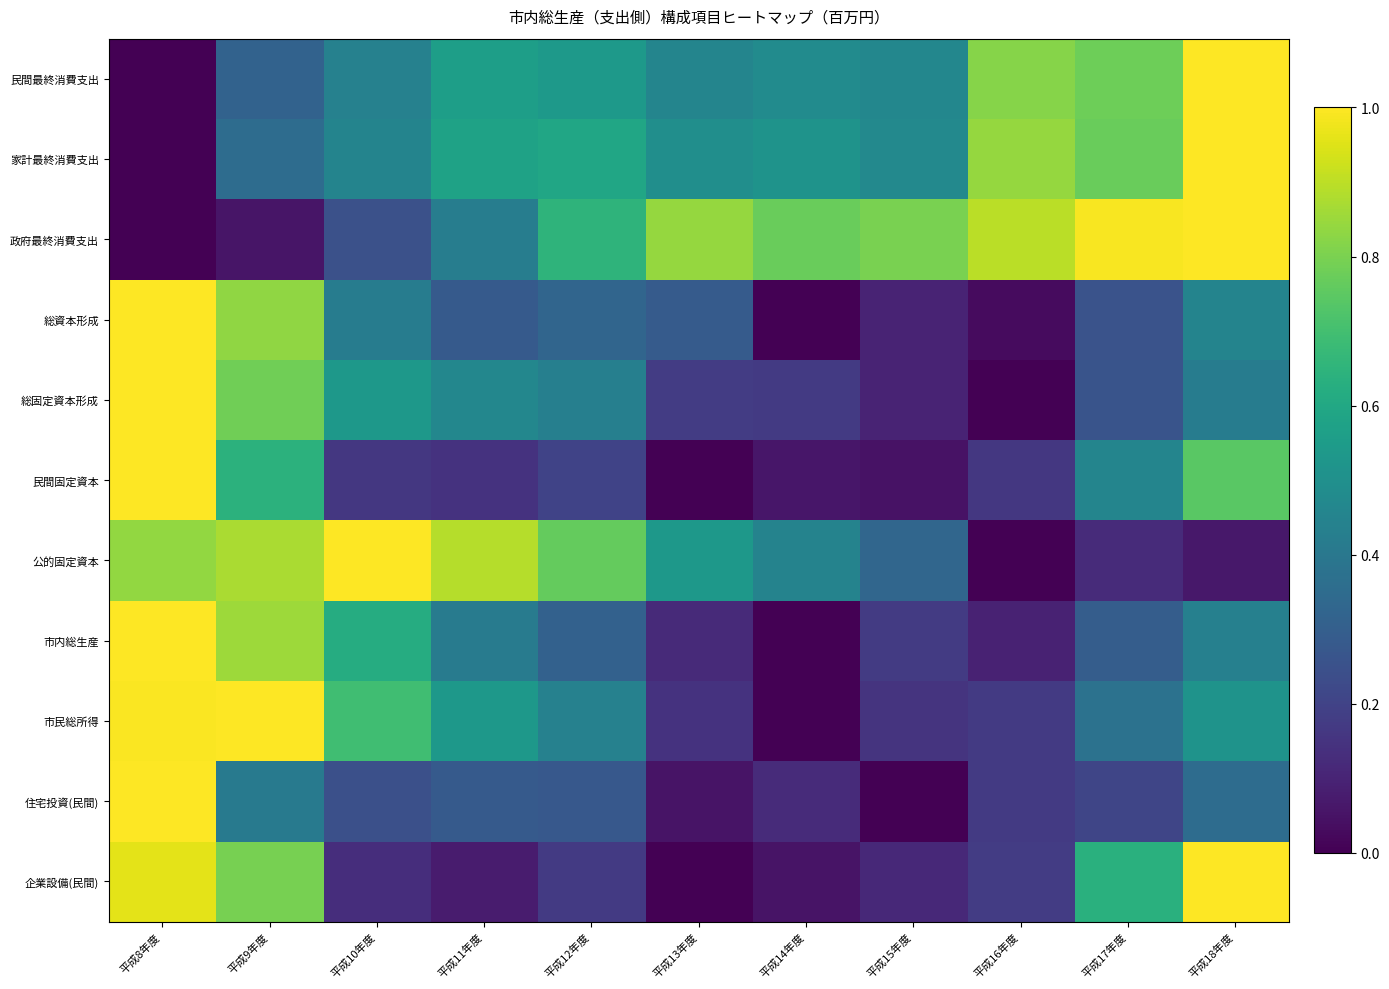

What is the total value across all series at 平成14年度?

2.6